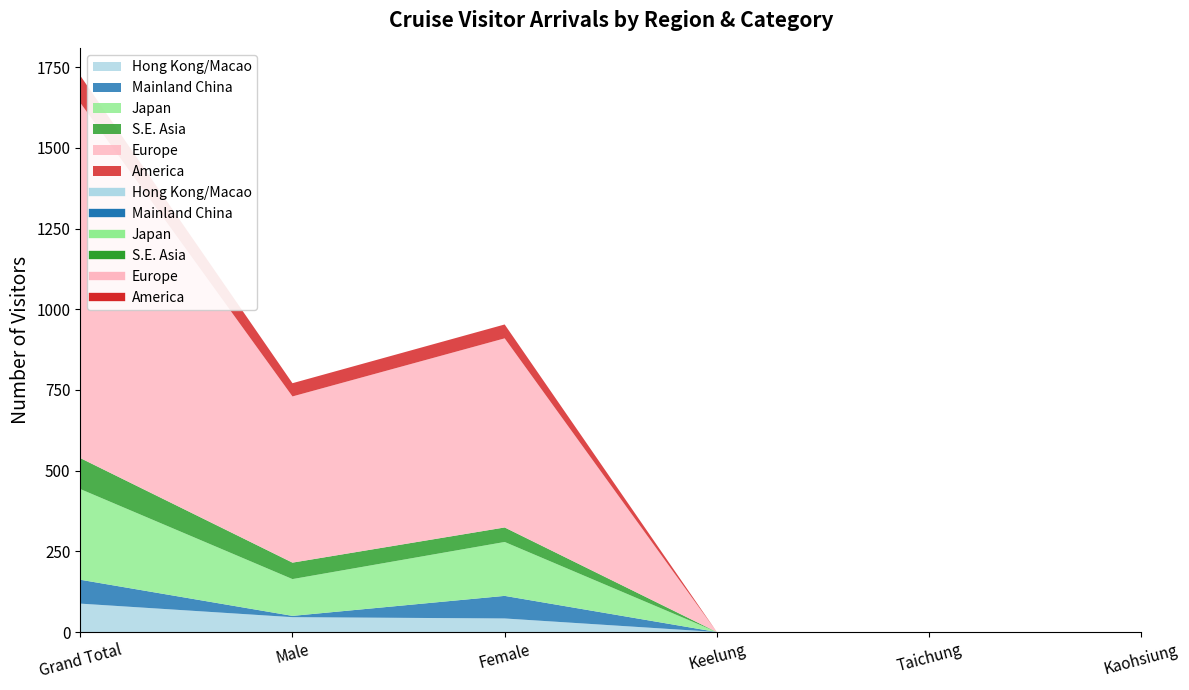

At which label is S.E. Asia closest to 48?

Male